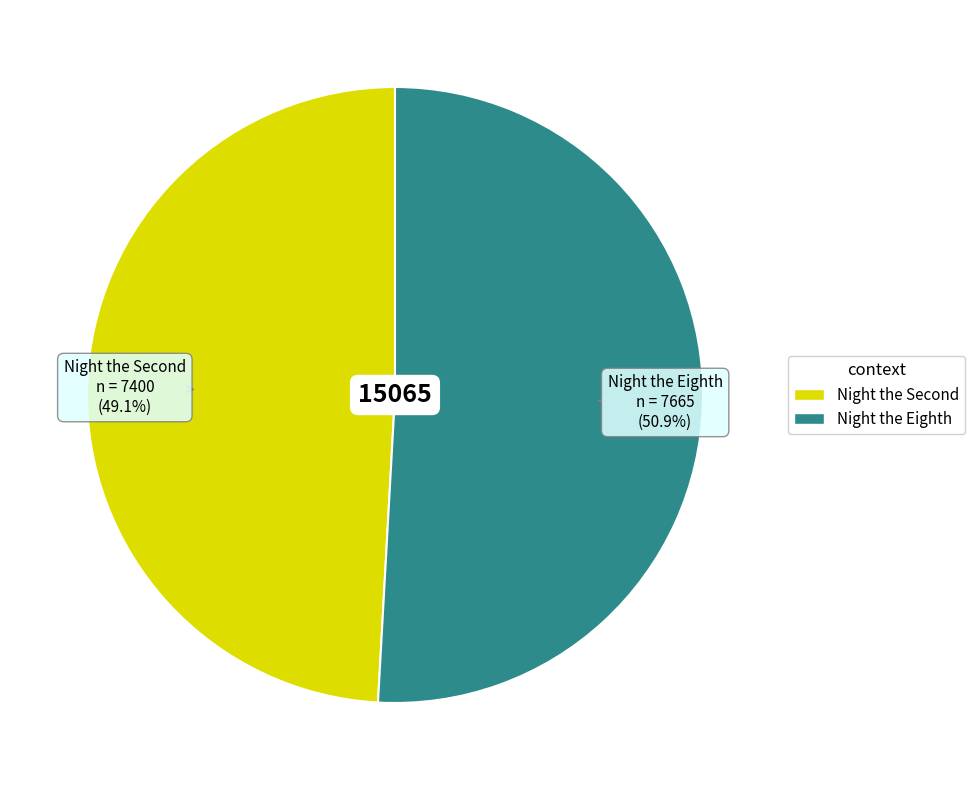

What is the largest slice in the pie chart?

Night the Eighth